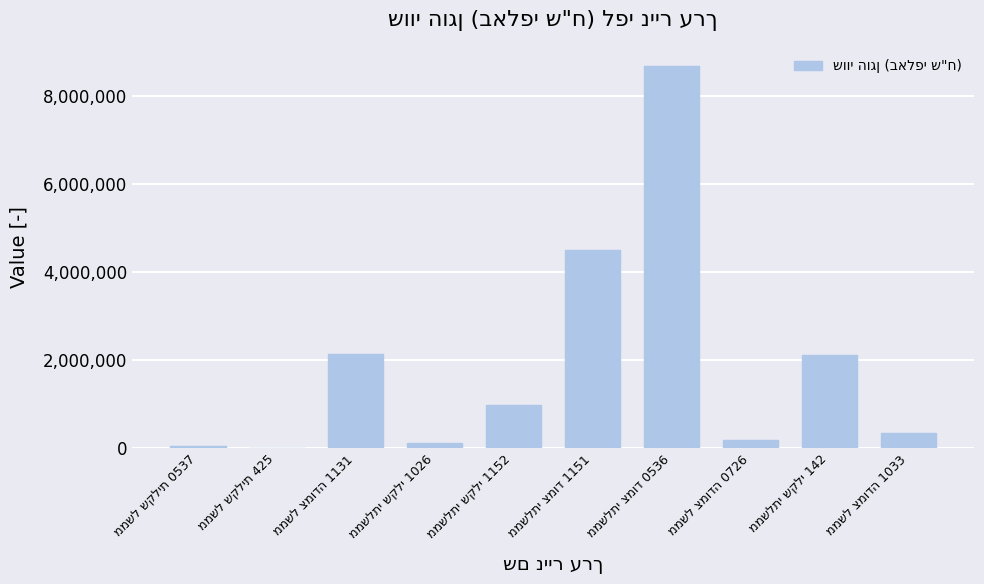

What is the maximum value shown in the chart?

8689749.5